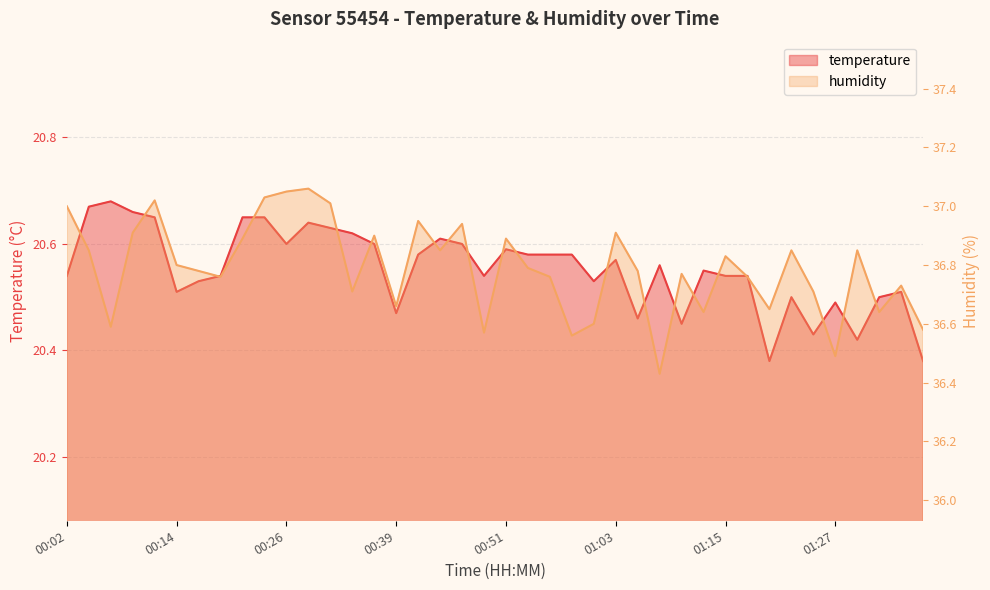

Which series has the largest range (max minus min)?

humidity